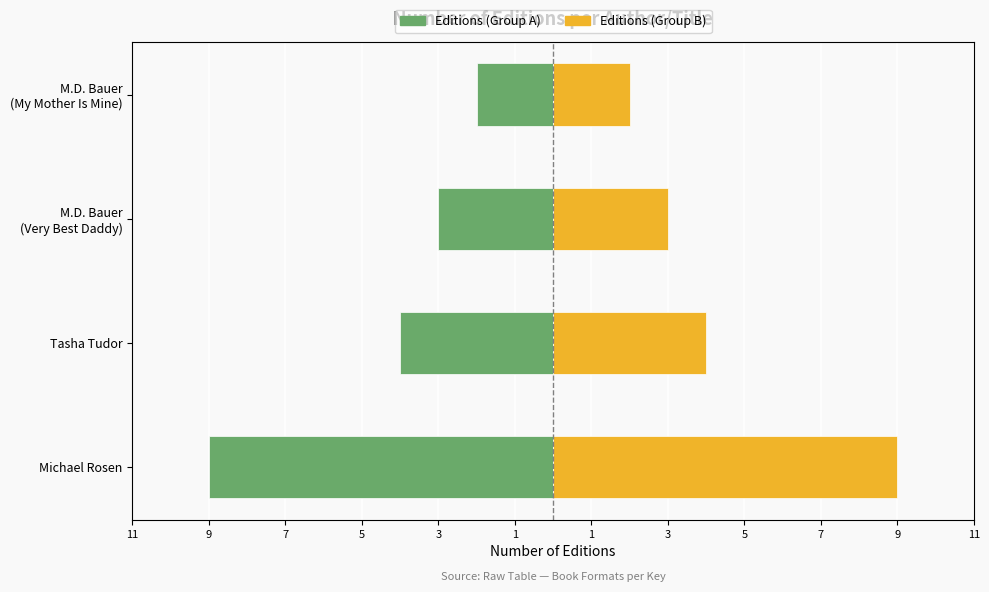

How many bars are there in each group?

2